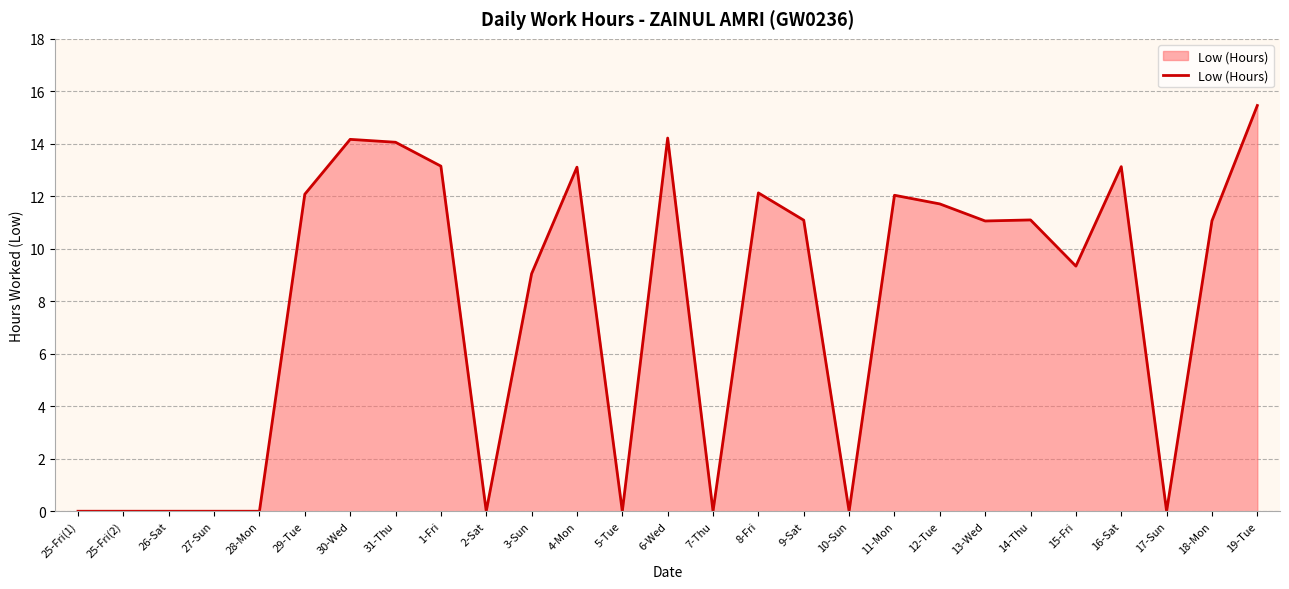

Which has a higher value, 28-Mon or 4-Mon?

4-Mon